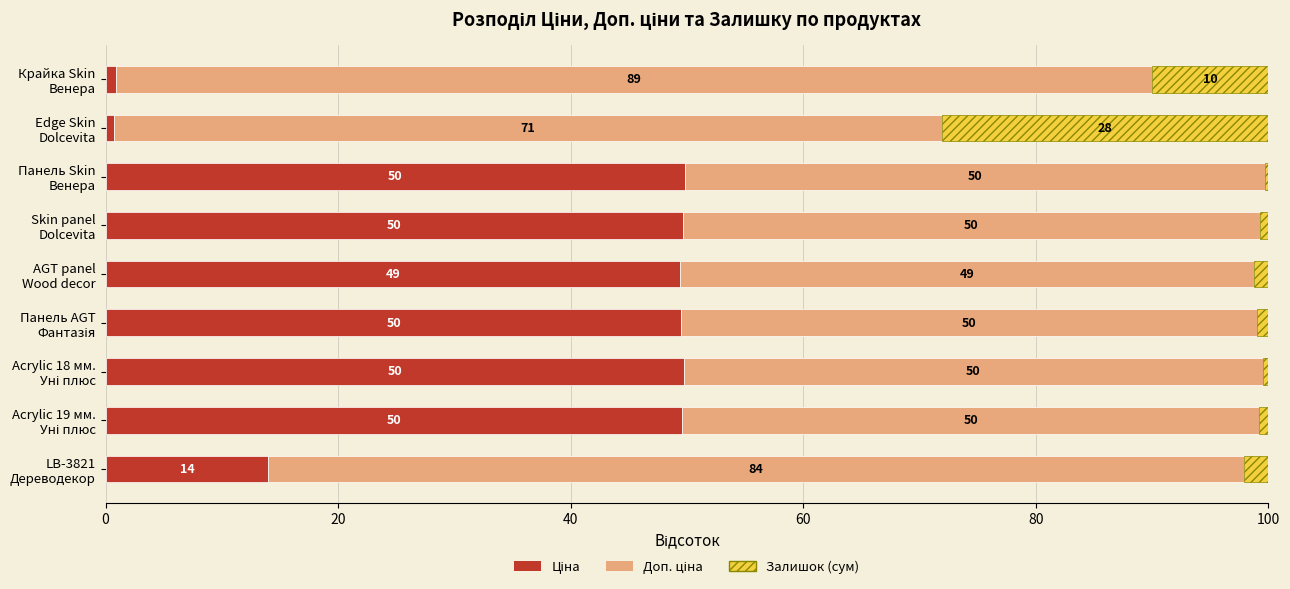

How many series are shown in this chart?

3